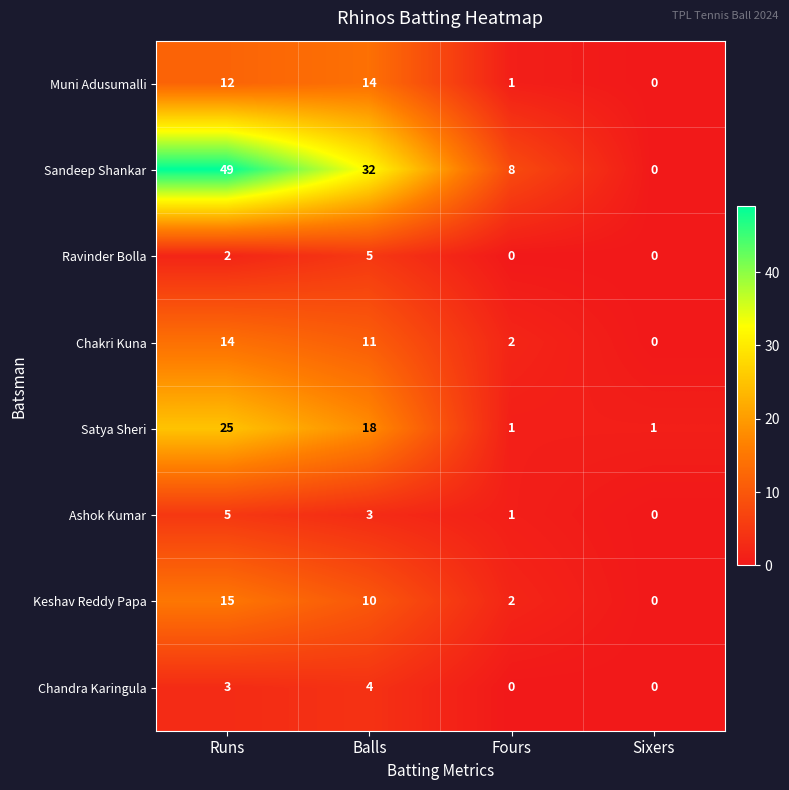

At how many categories does at least one series exceed 21?

2